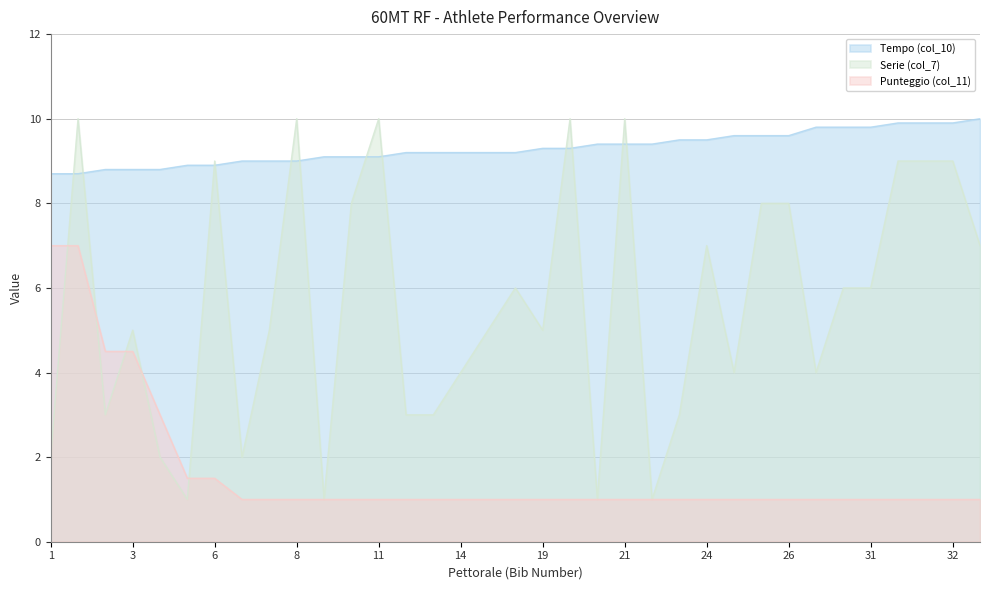

What is the difference between the maximum and minimum values in the Punteggio (col_11) series?

6.0